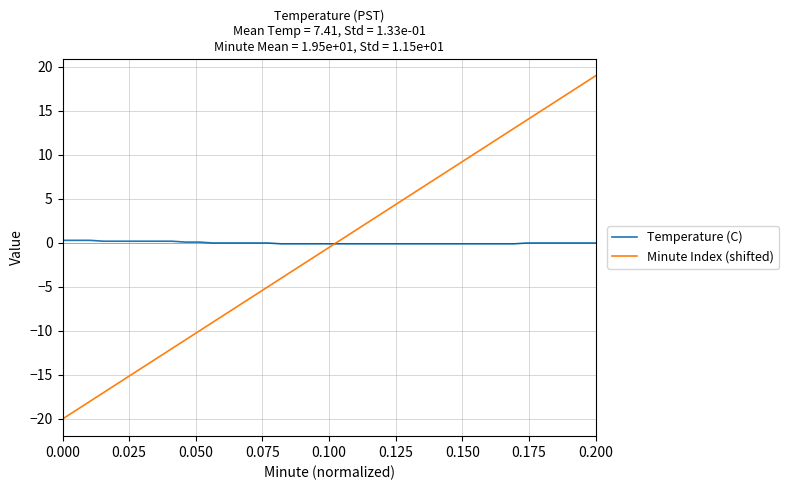

List the series in order of their peak value, highest first.

Minute Index (shifted), Temperature (C)